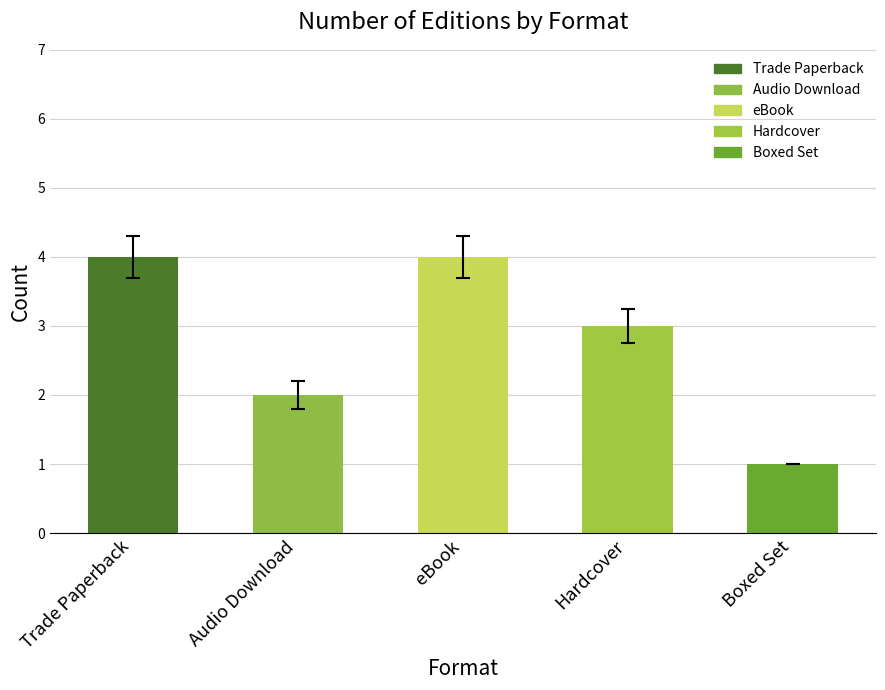

Reading right to left, transcribe all the data shown in this chart.

1	3	4	2	4